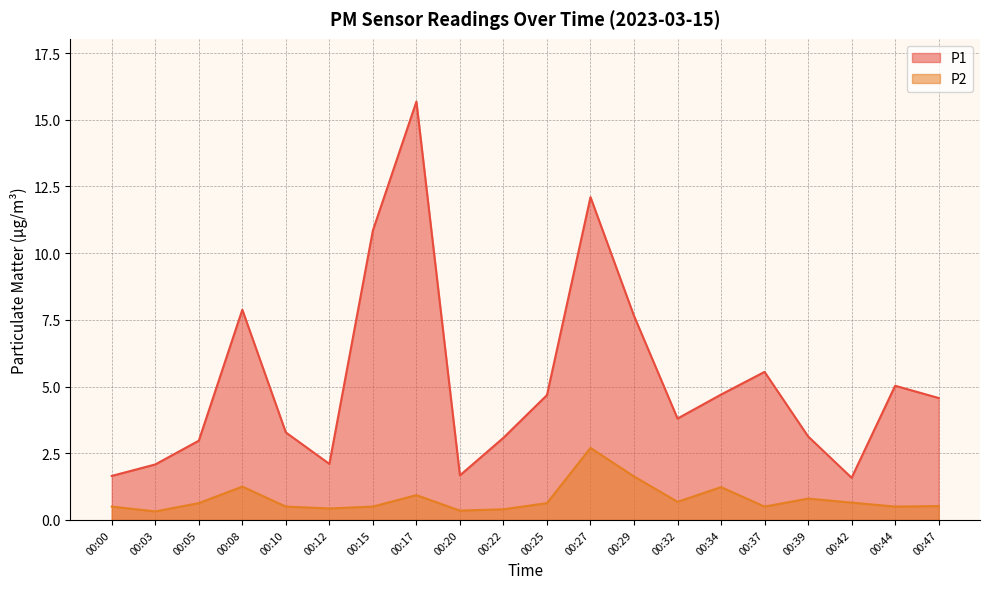

How many data points in P1 are less than 4?

10